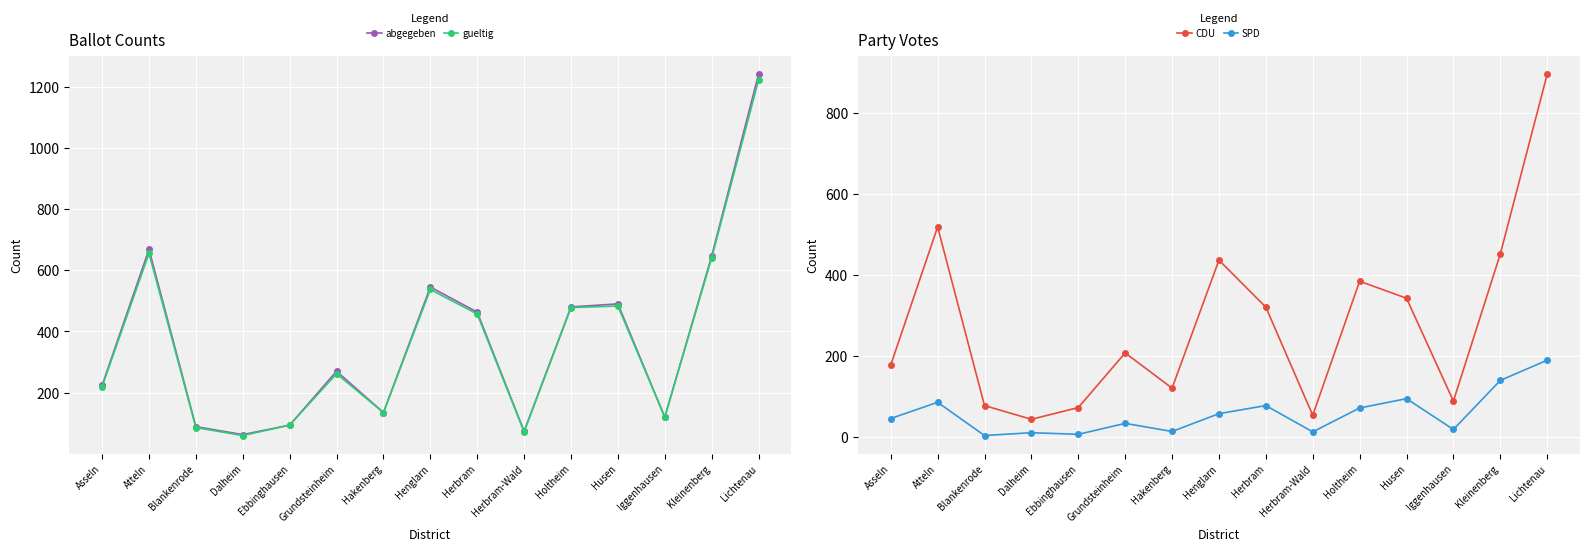

At which category is the sum across all series the highest?

Lichtenau